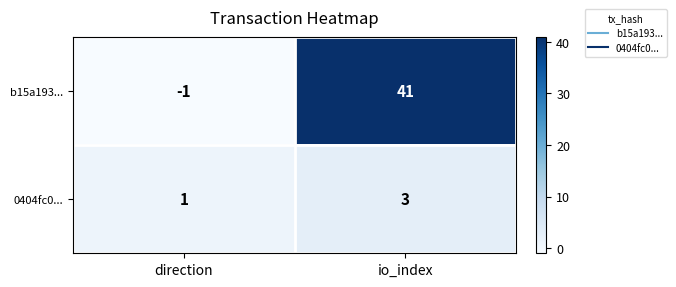

At which category is the sum across all series the highest?

io_index